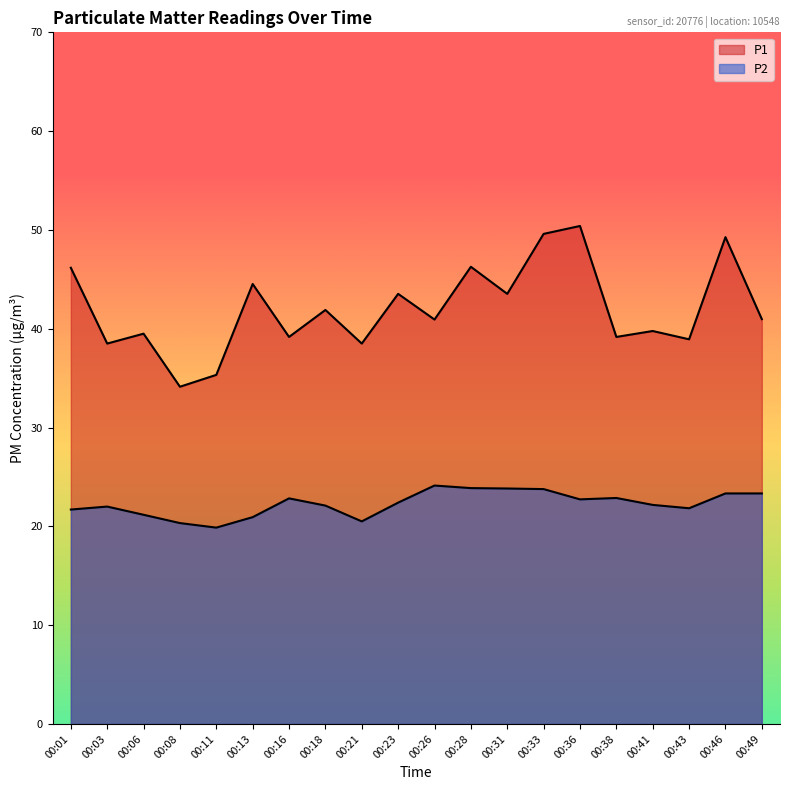

True or false: P1 and P2 intersect in this chart.

False